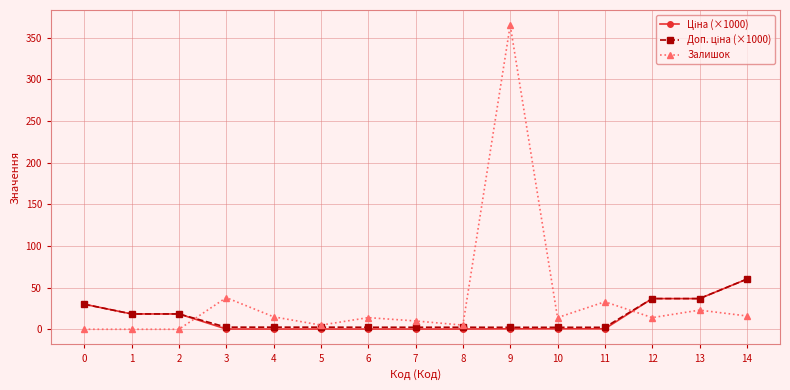

The value of Залишок at 10 is 14.0. True or false?

True